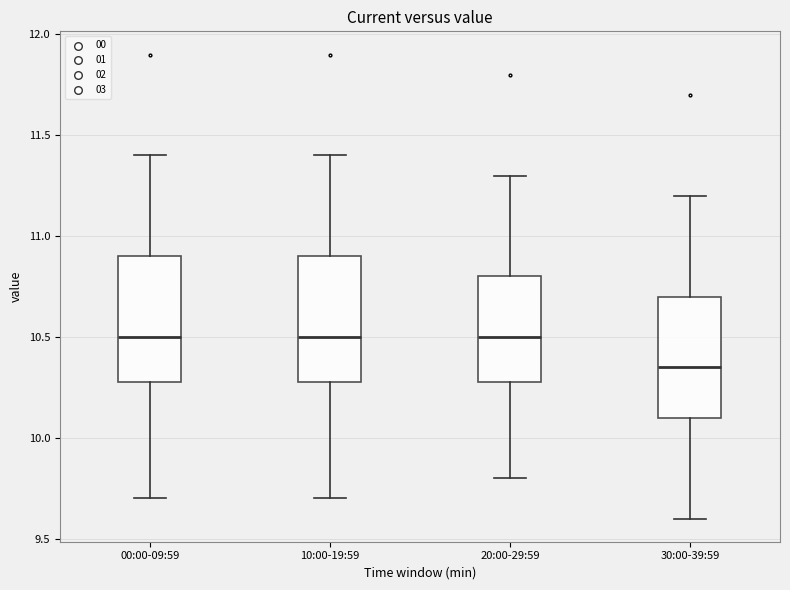

Where does the median line of the box for 30:00-39:59 sit on the y-axis? The values are not printed on the chart, so give them approximately, as read against the axis.

10.35